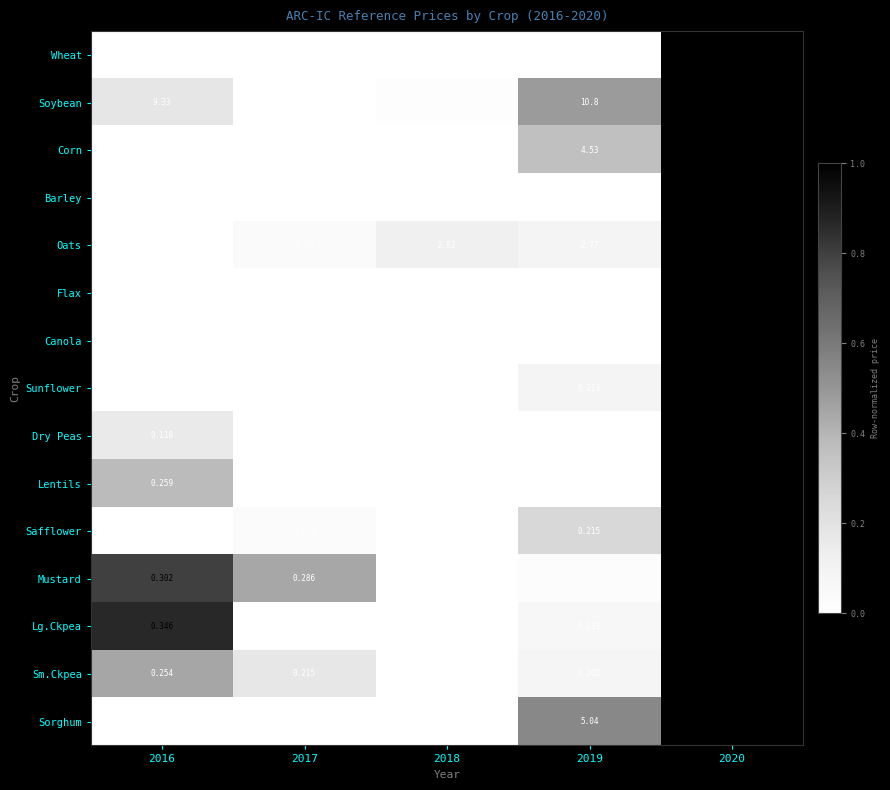

Is the value of Mustard at 2018 greater than the value of Lg.Ckpea at 2018?

Yes